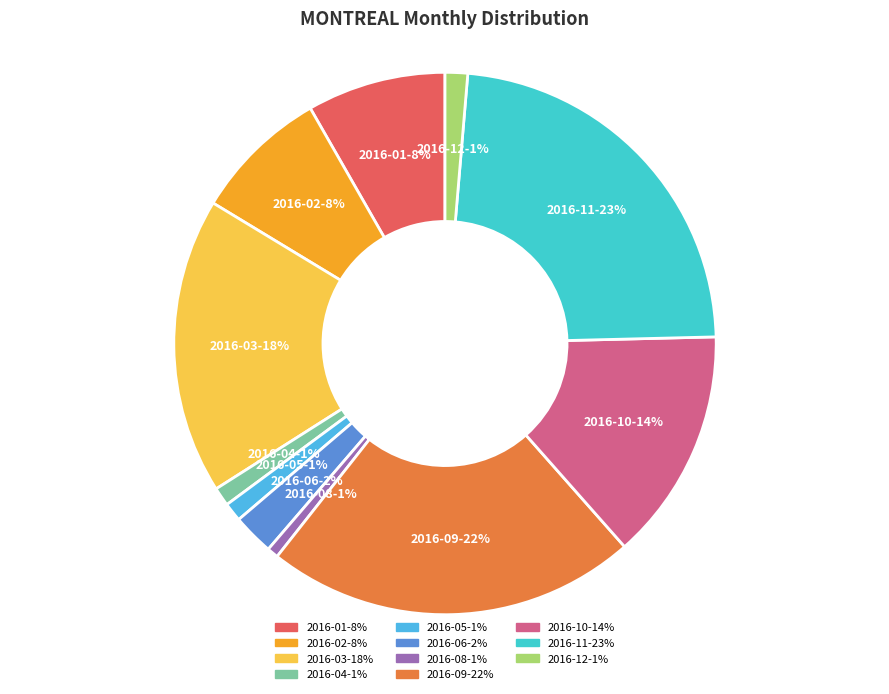

What is the largest slice in the pie chart?

2016-11